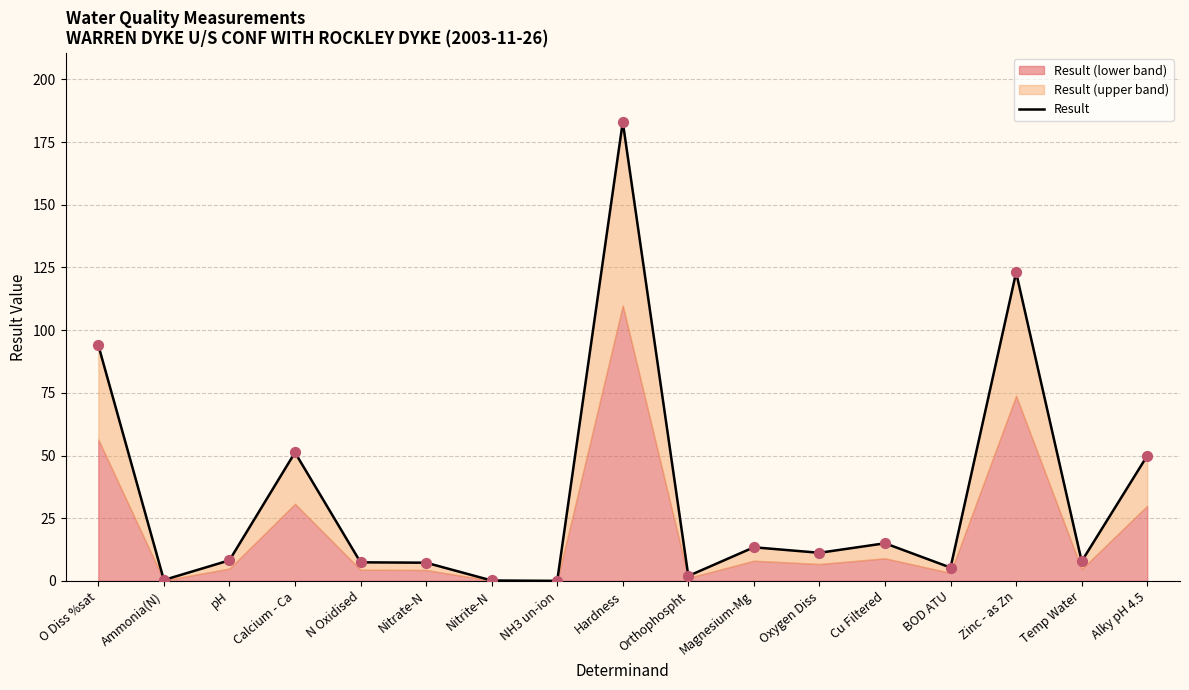

What is the change in value from NH3 un-ion to Temp Water?

+7.8